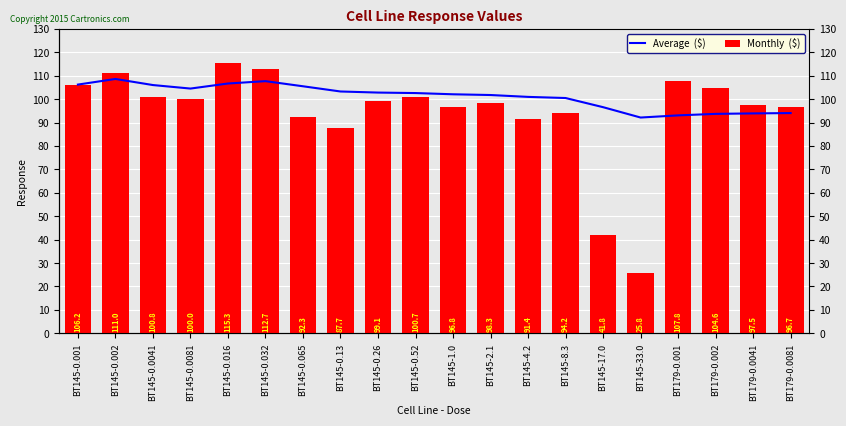

What is the label of the 3rd bar from the left?

BT145-0.0041